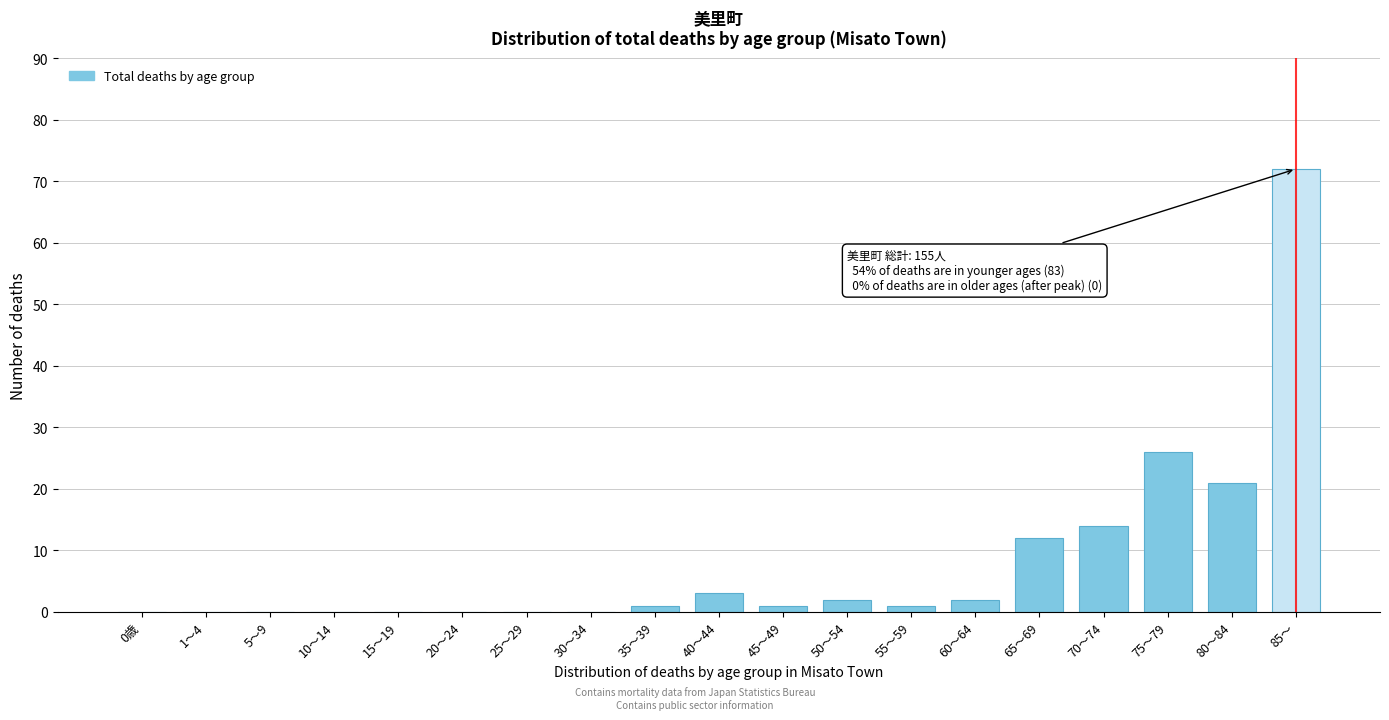

Reading right to left, what are all the values shown in this chart?

85～=72	80～84=21	75～79=26	70～74=14	65～69=12	60～64=2	55～59=1	50～54=2	45～49=1	40～44=3	35～39=1	30～34=0	25～29=0	20～24=0	15～19=0	10～14=0	5～9=0	1～4=0	0歳=0